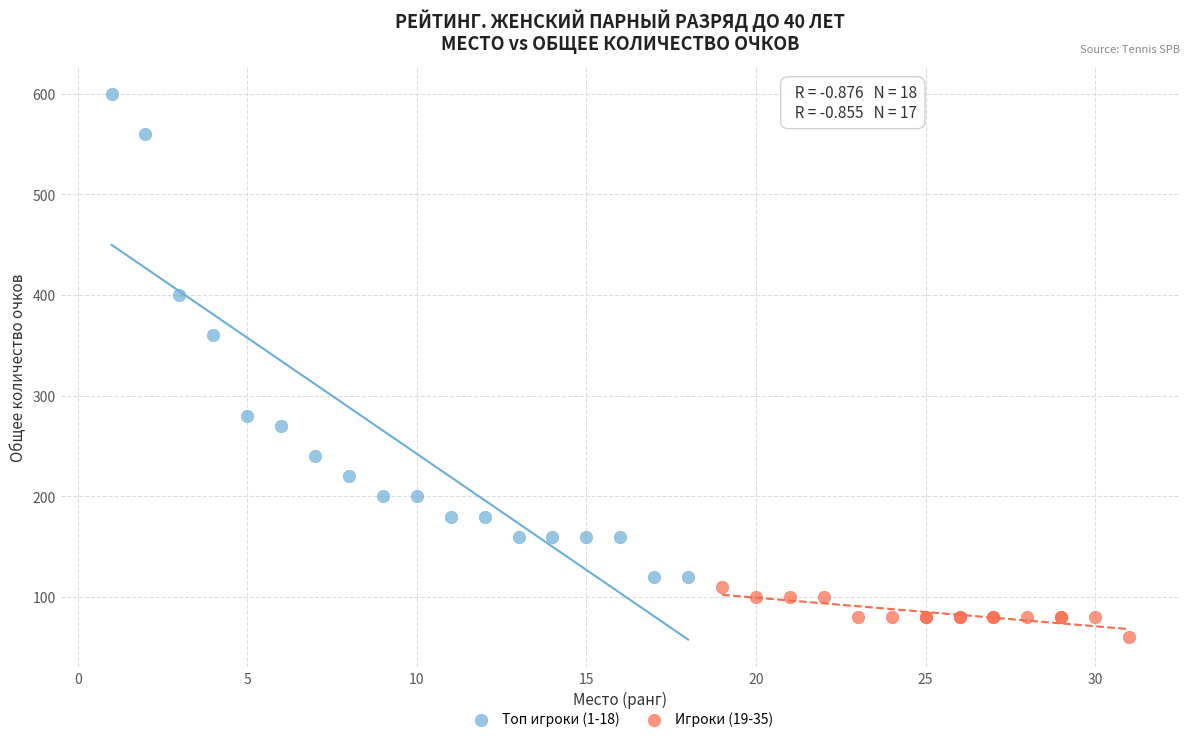

Which series contains the lowest Y value?

Игроки (19-35)